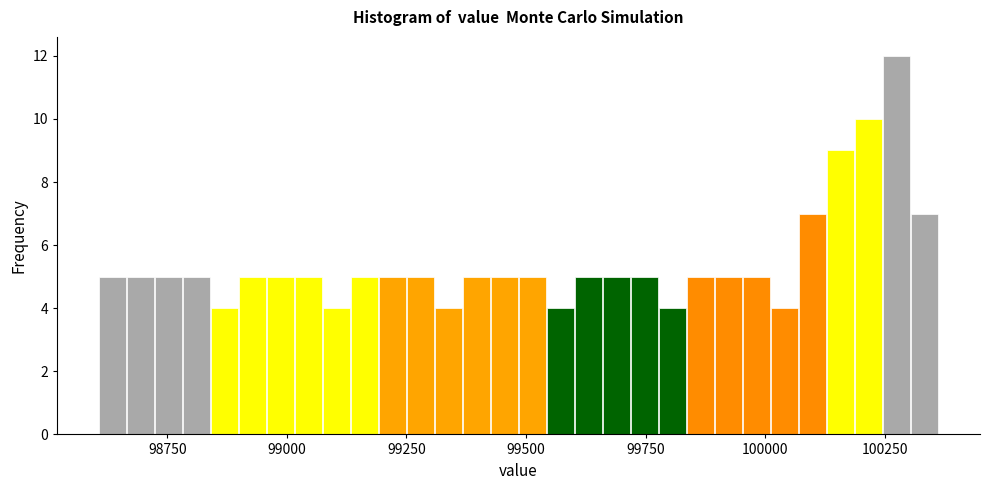

Read against the x-axis, roughly where is the centre of the tallest bar?

100300